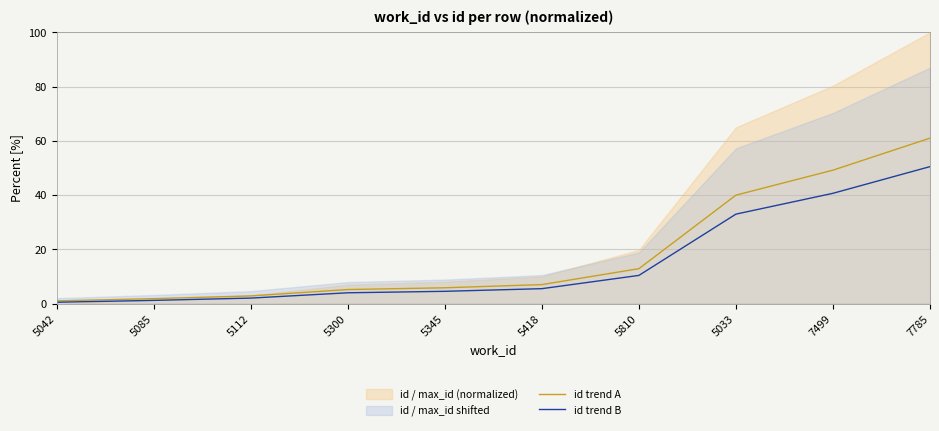

Does the chart display data point markers on the line(s)?

No